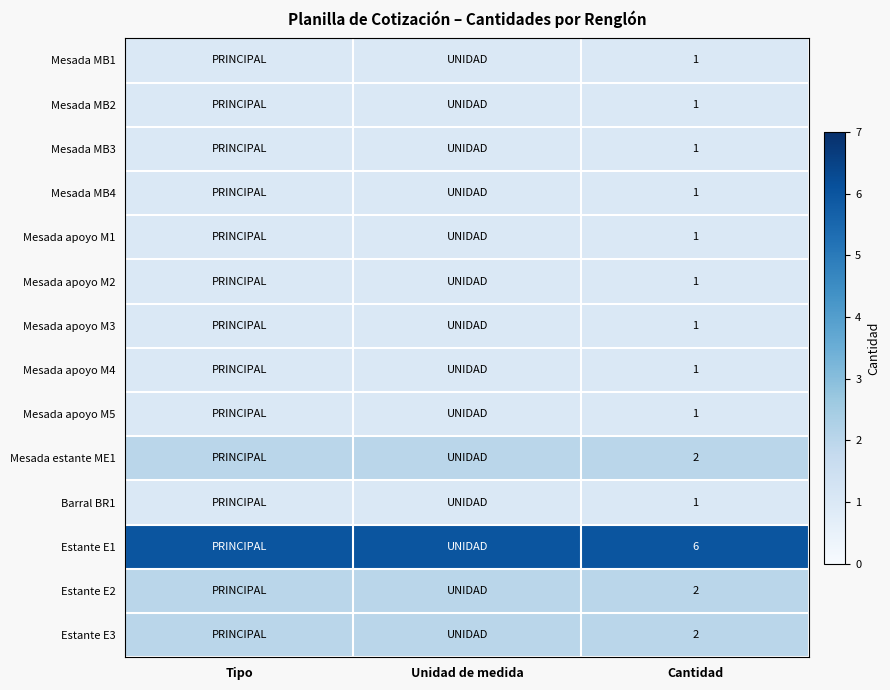

True or false: Estante E2 has a value of 1 at Cantidad.

False